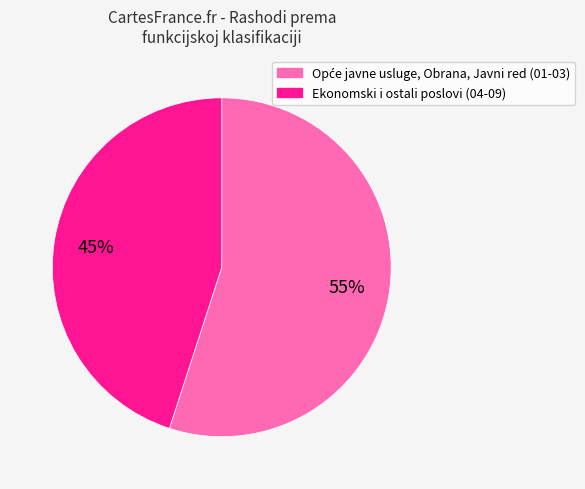

Is there any slice that represents more than half of the pie?

Yes